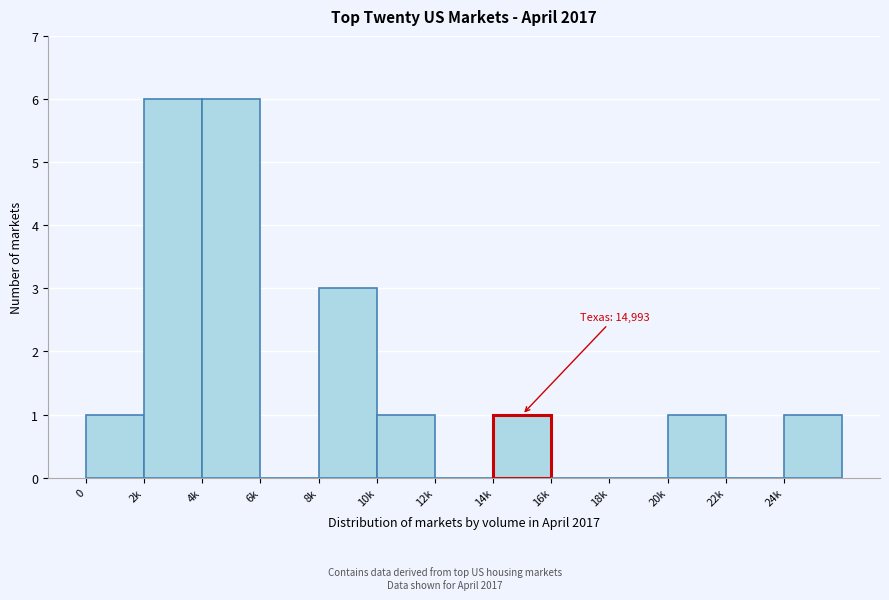

Reading left to right, list all the values displayed in this chart.

0=1	2k=6	4k=6	6k=0	8k=3	10k=1	12k=0	14k=1	16k=0	18k=0	20k=1	22k=0	24k=1